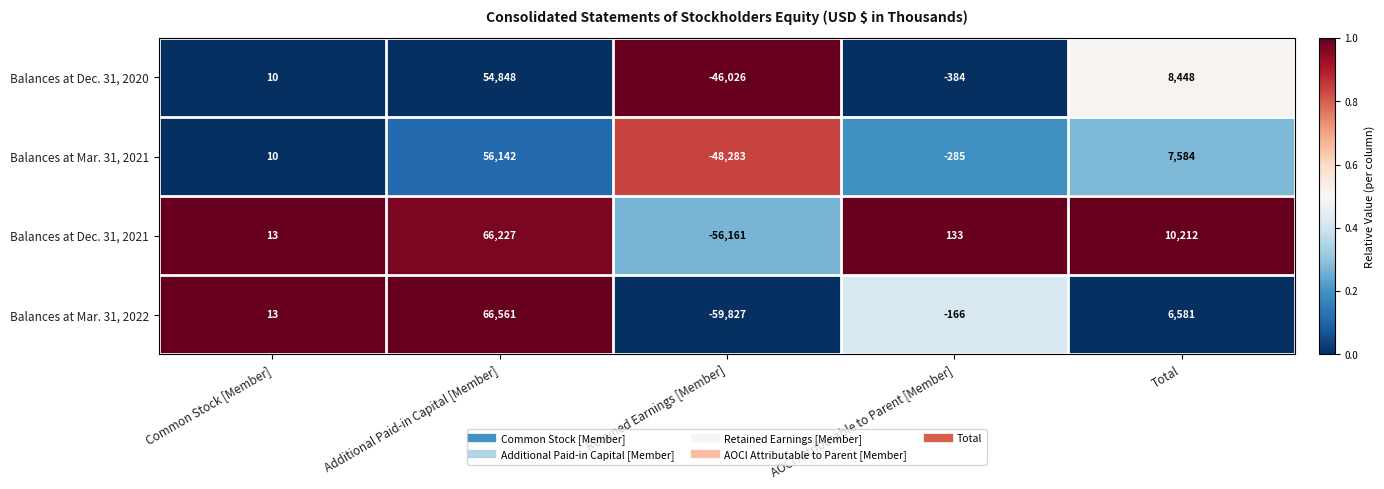

Rank the series at Additional Paid-in Capital [Member] from highest to lowest value.

Balances at Mar. 31, 2022, Balances at Dec. 31, 2021, Balances at Mar. 31, 2021, Balances at Dec. 31, 2020